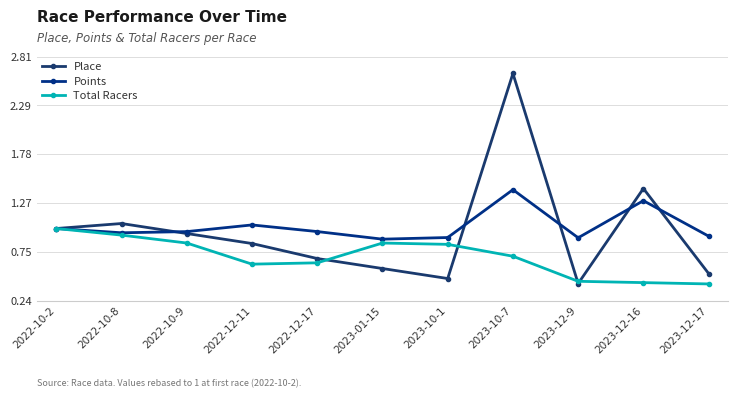

Where is the first local maximum for Points?

2022-12-11